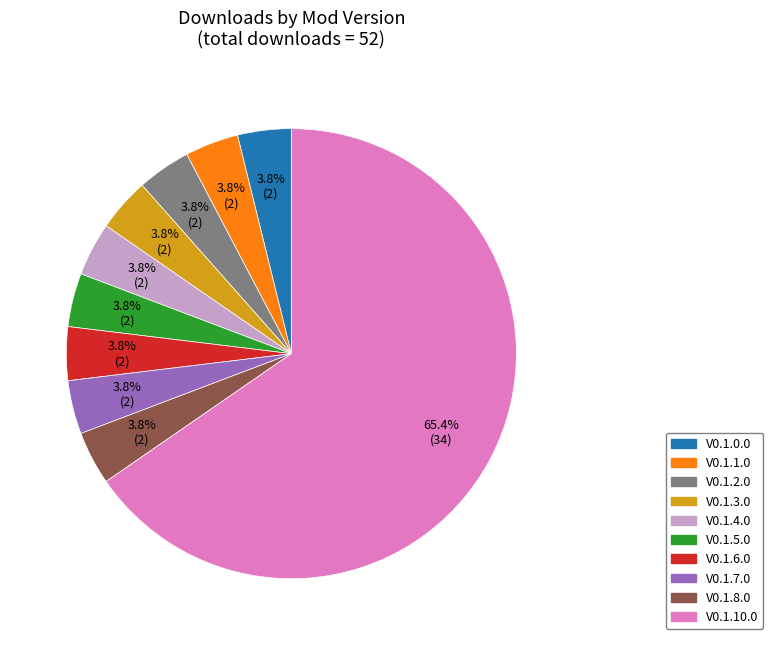

To the nearest percent, what is the average slice percentage?

10%